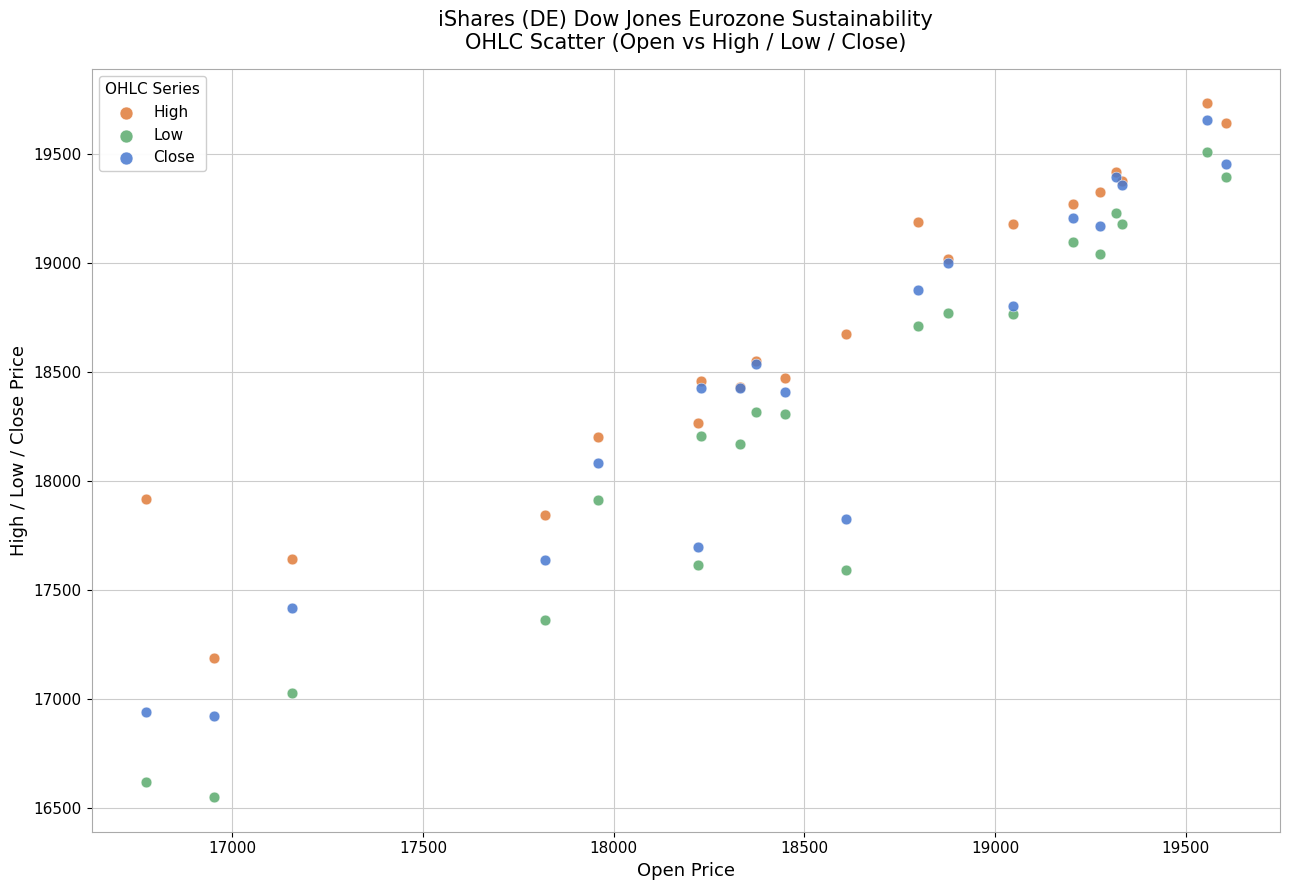

In the Low series, what Y value is closest to 18030?

17916